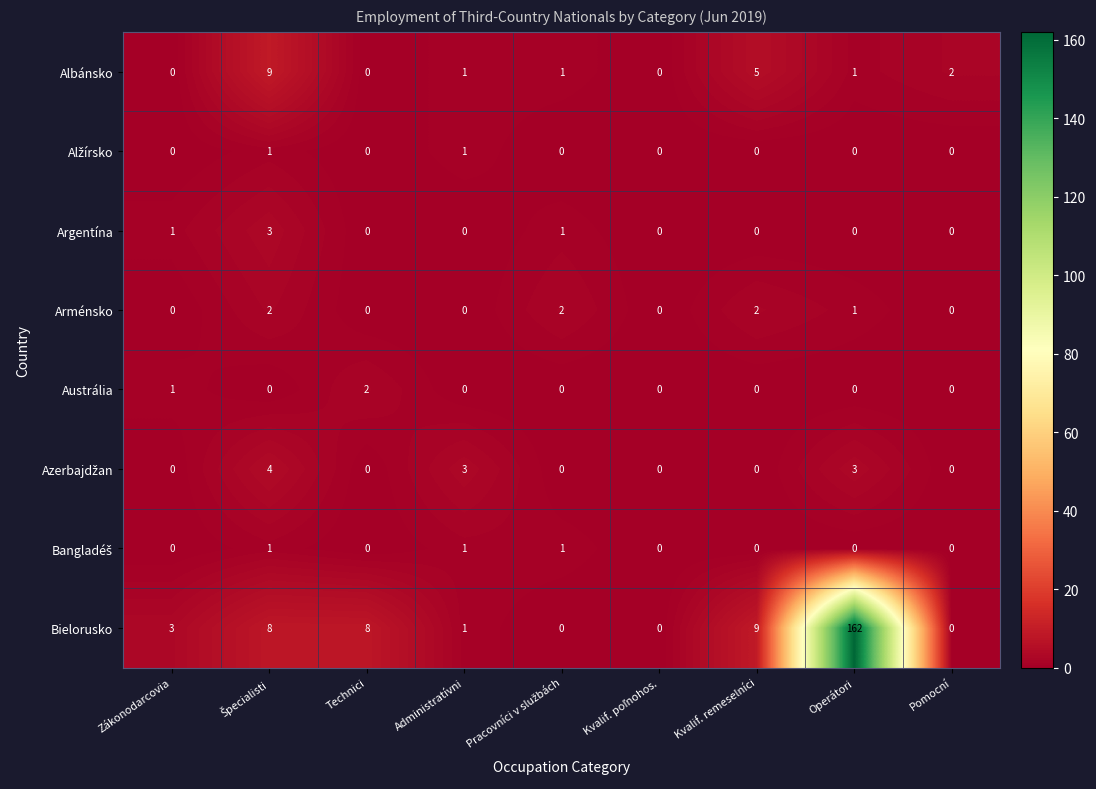

The value of Bielorusko at Technici is 3. True or false?

False